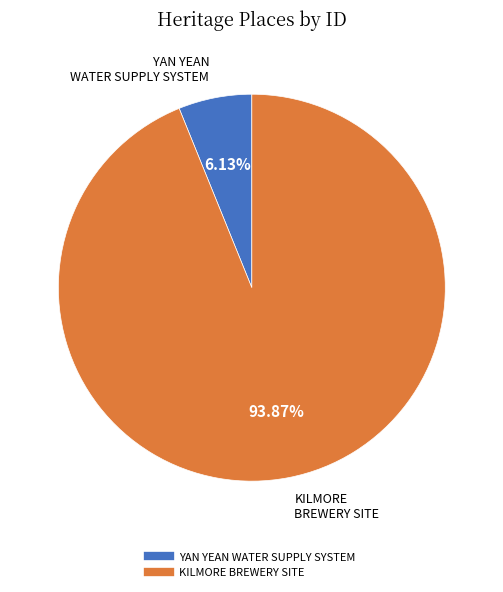

To the nearest percent, what is the combined percentage of YAN YEAN WATER SUPPLY SYSTEM and KILMORE BREWERY SITE?

100%